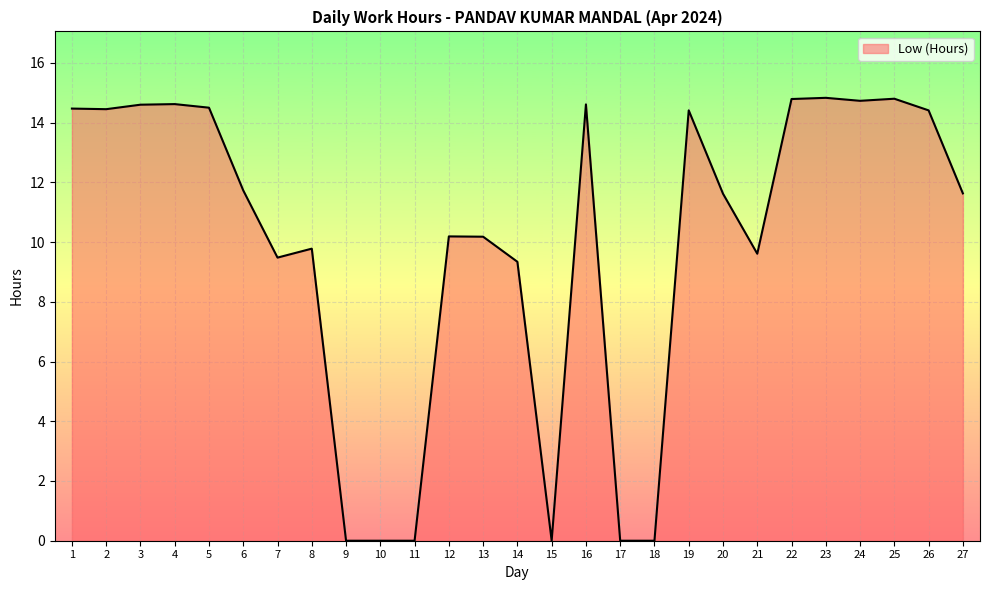

Count the number of values greater than 11.

15